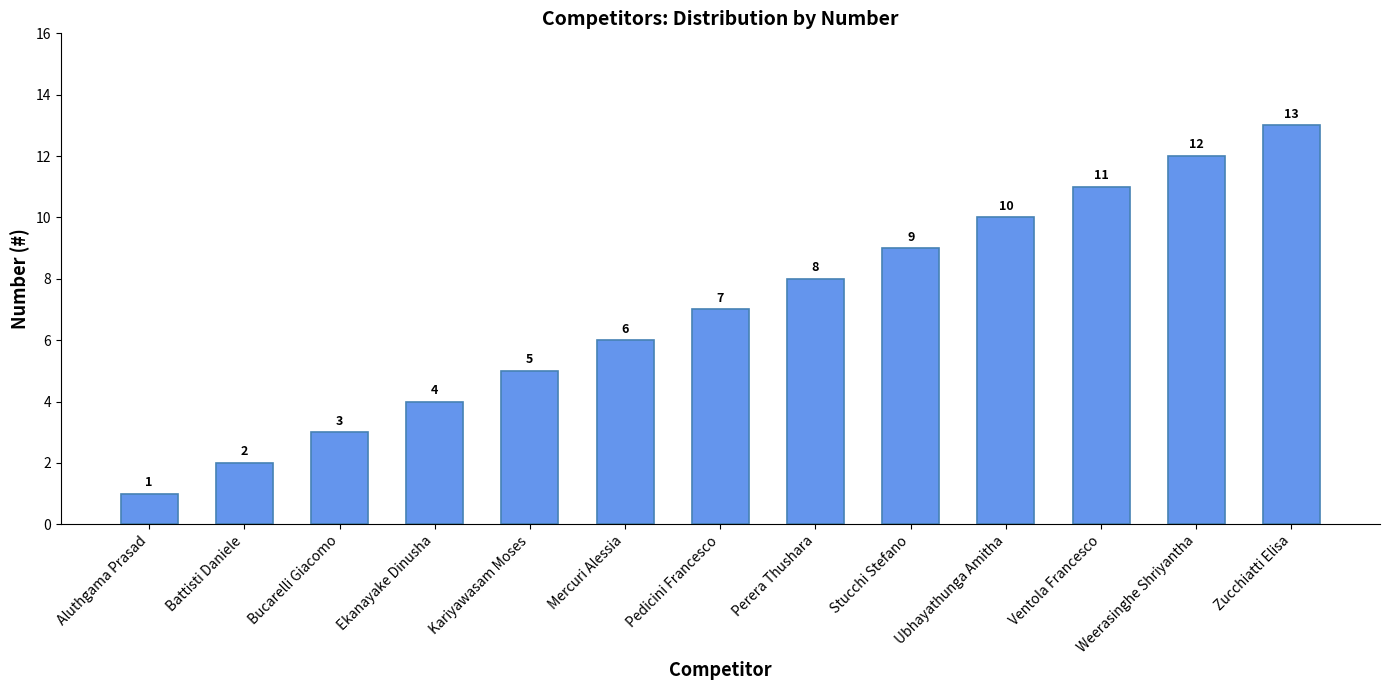

What is the sum of all values?

91